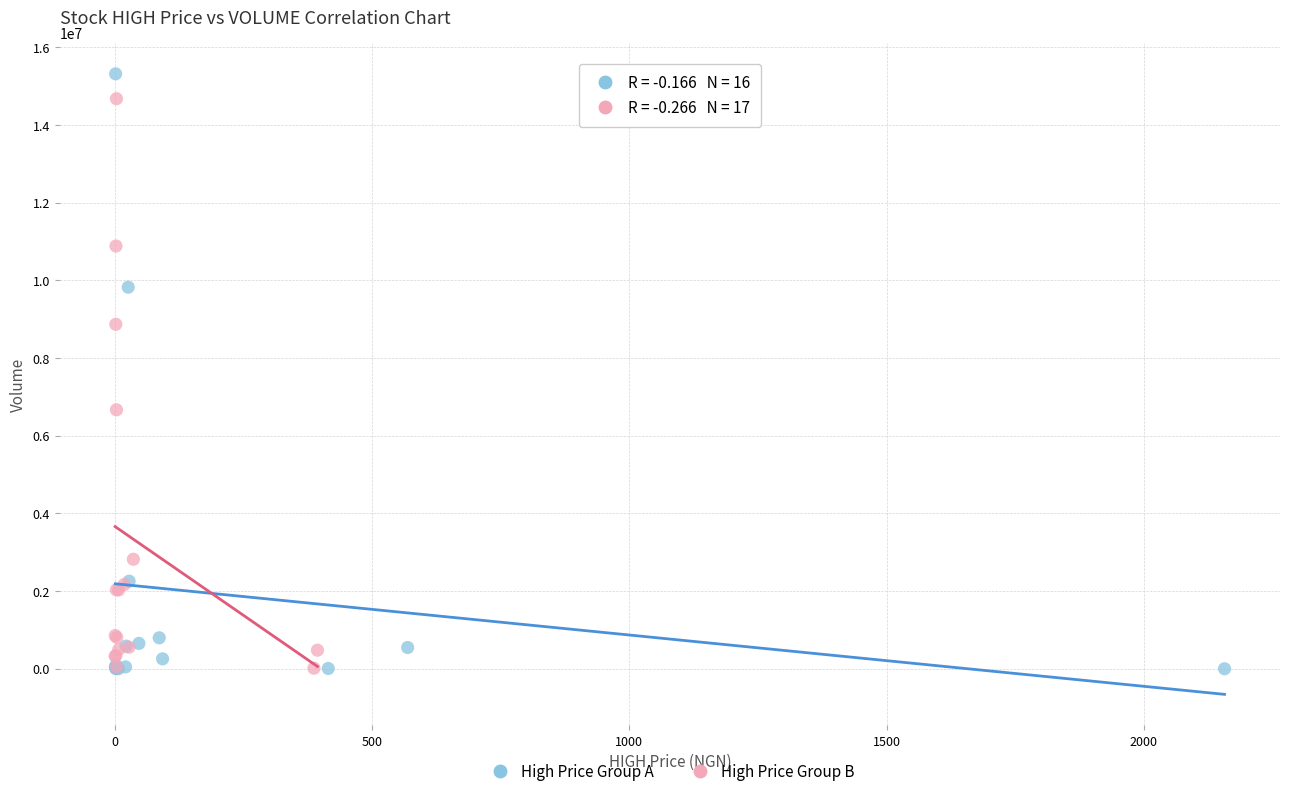

Which series has the largest Y range (max minus min)?

High Price Group A